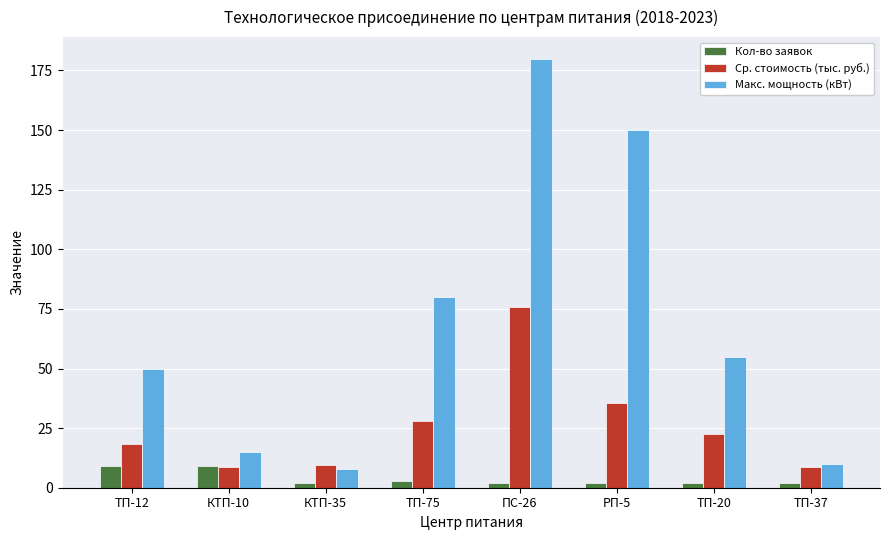

What are all the series names shown in the legend?

Кол-во заявок, Ср. стоимость (тыс. руб.), Макс. мощность (кВт)